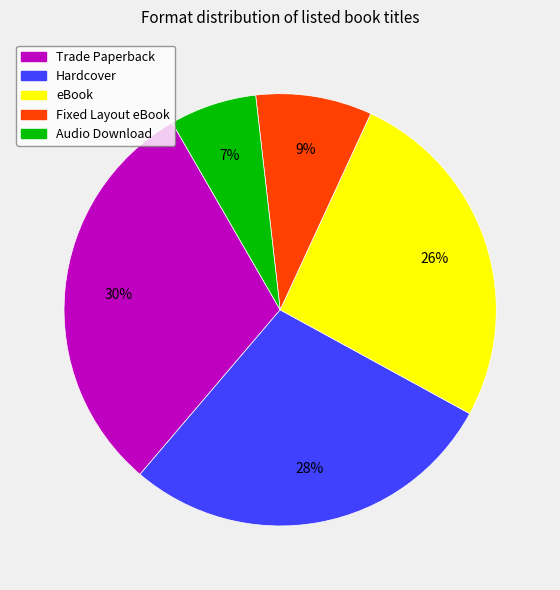

Count the number of slices in the pie.

5